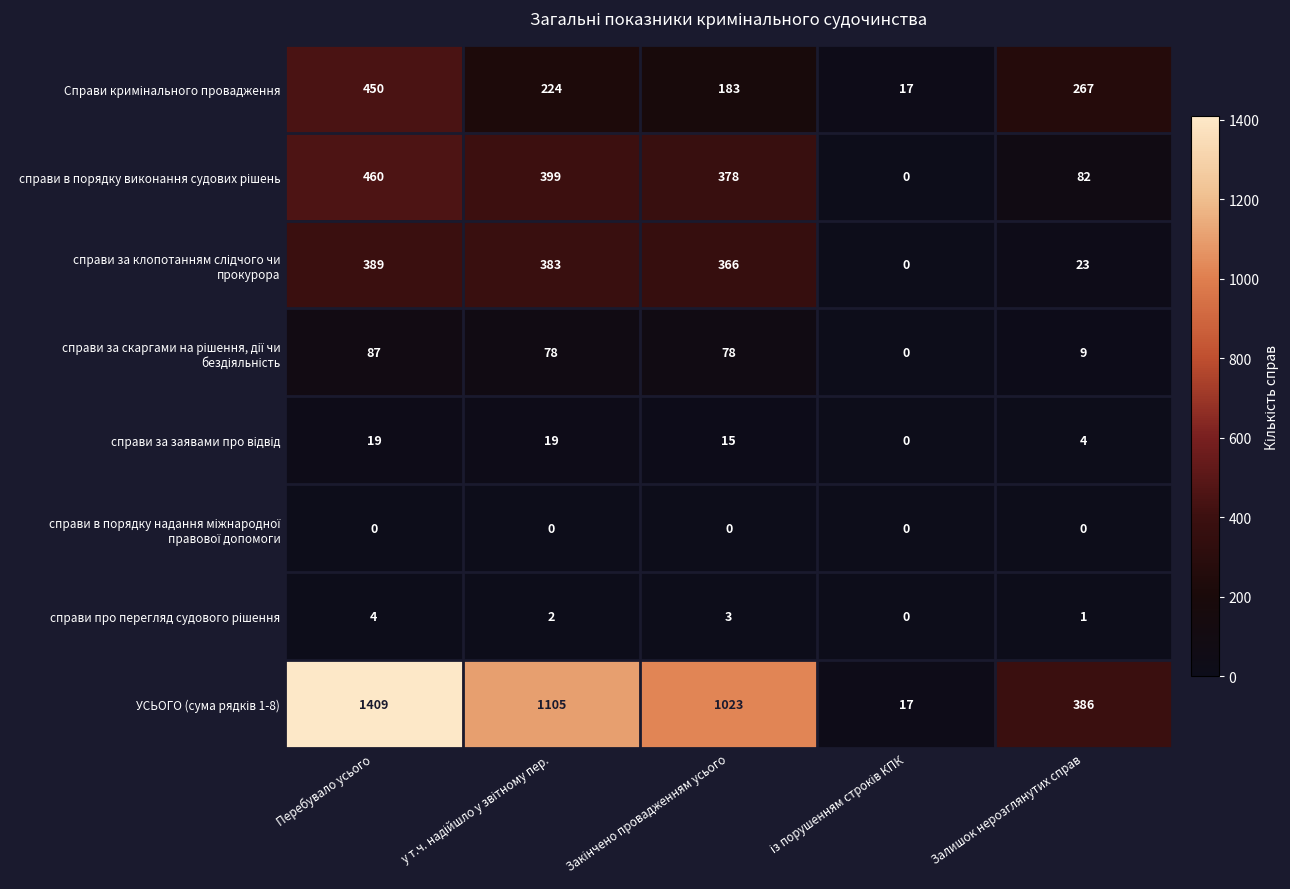

How many distinct data groups are displayed?

8